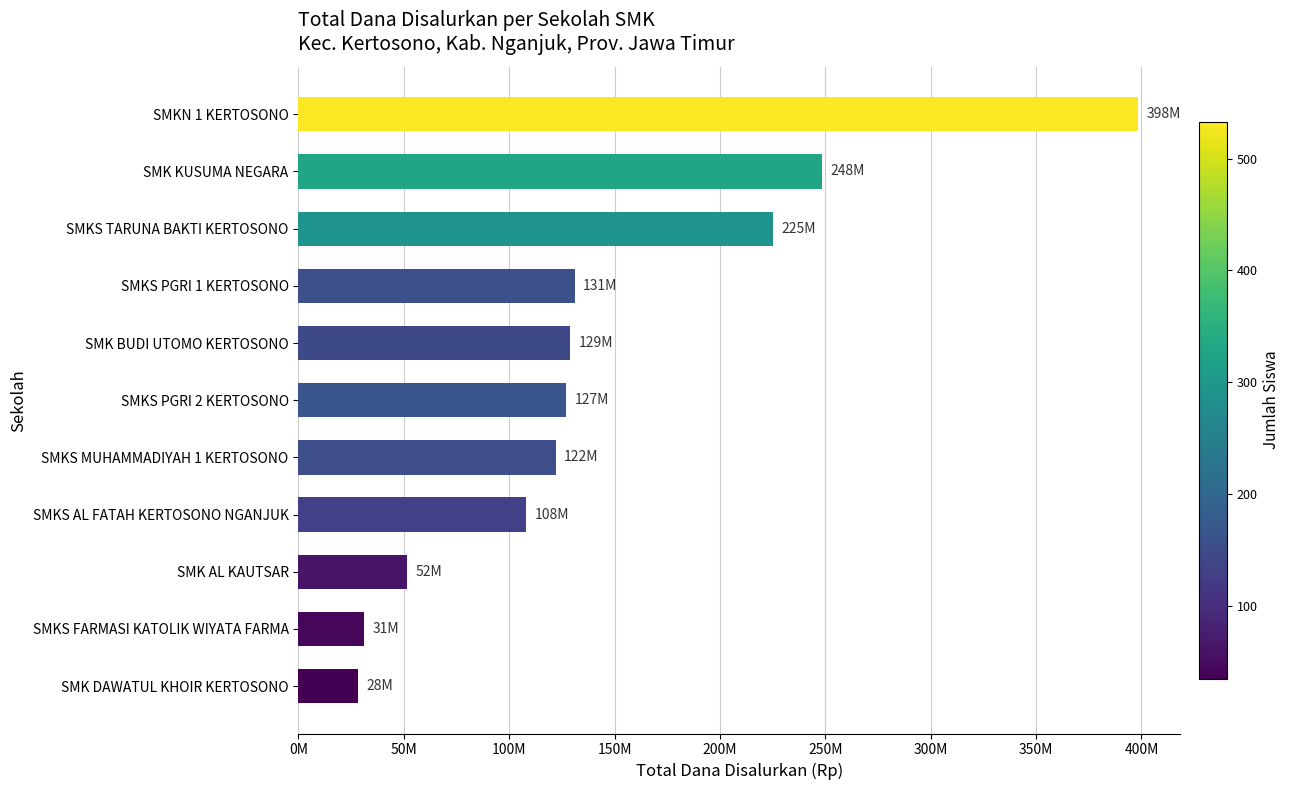

What is the greatest value displayed?

398500000